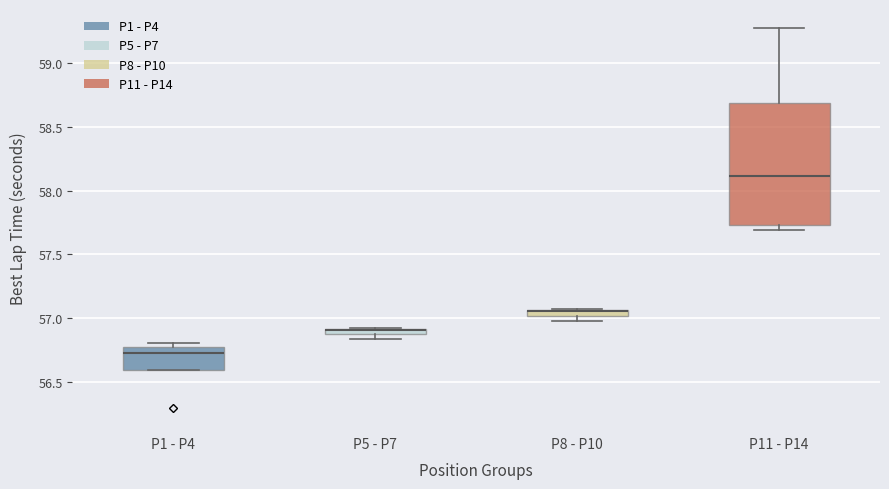

Where is the upper edge of the box for P8 - P10 on the y-axis? The values are not printed on the chart, so give them approximately, as read against the axis.

57.05